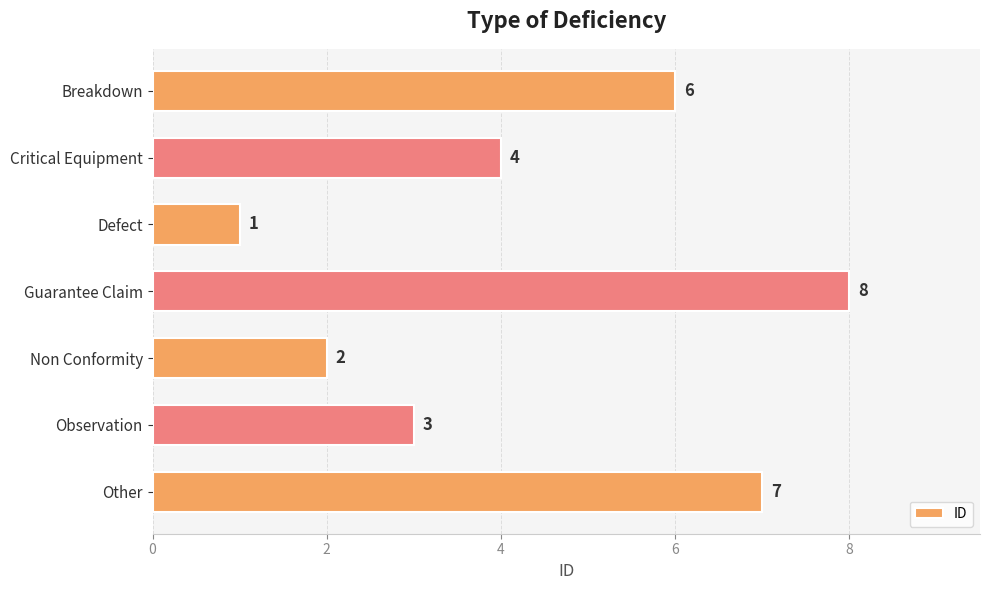

Is it true that the value at Breakdown is 6?

True